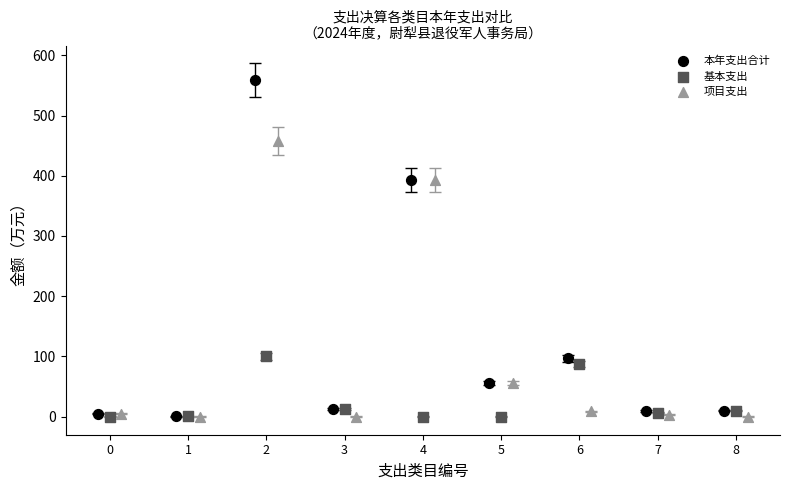

Which series has the largest Y range (max minus min)?

本年支出合计